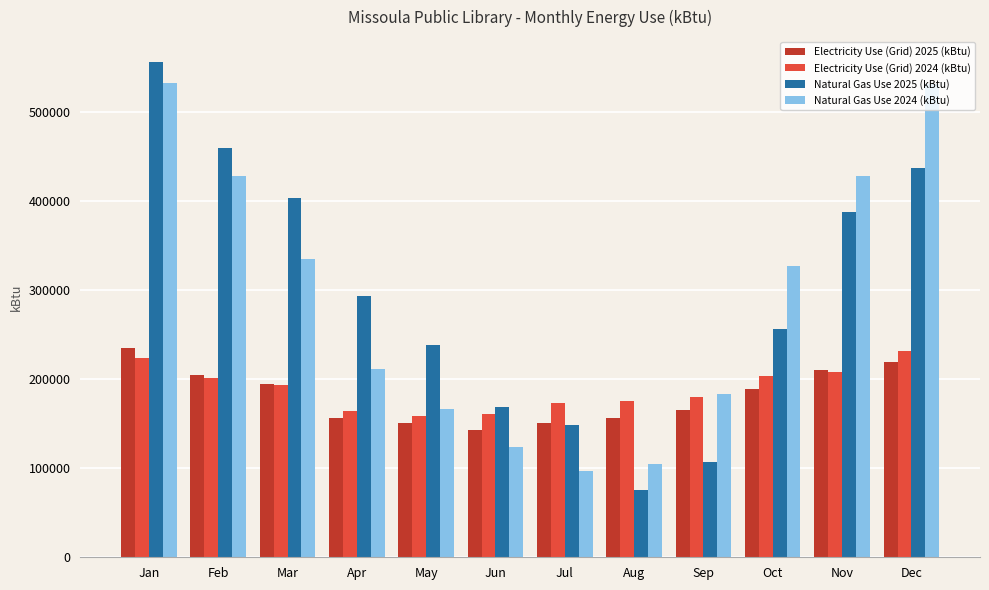

At which category is the sum across all series the highest?

Jan